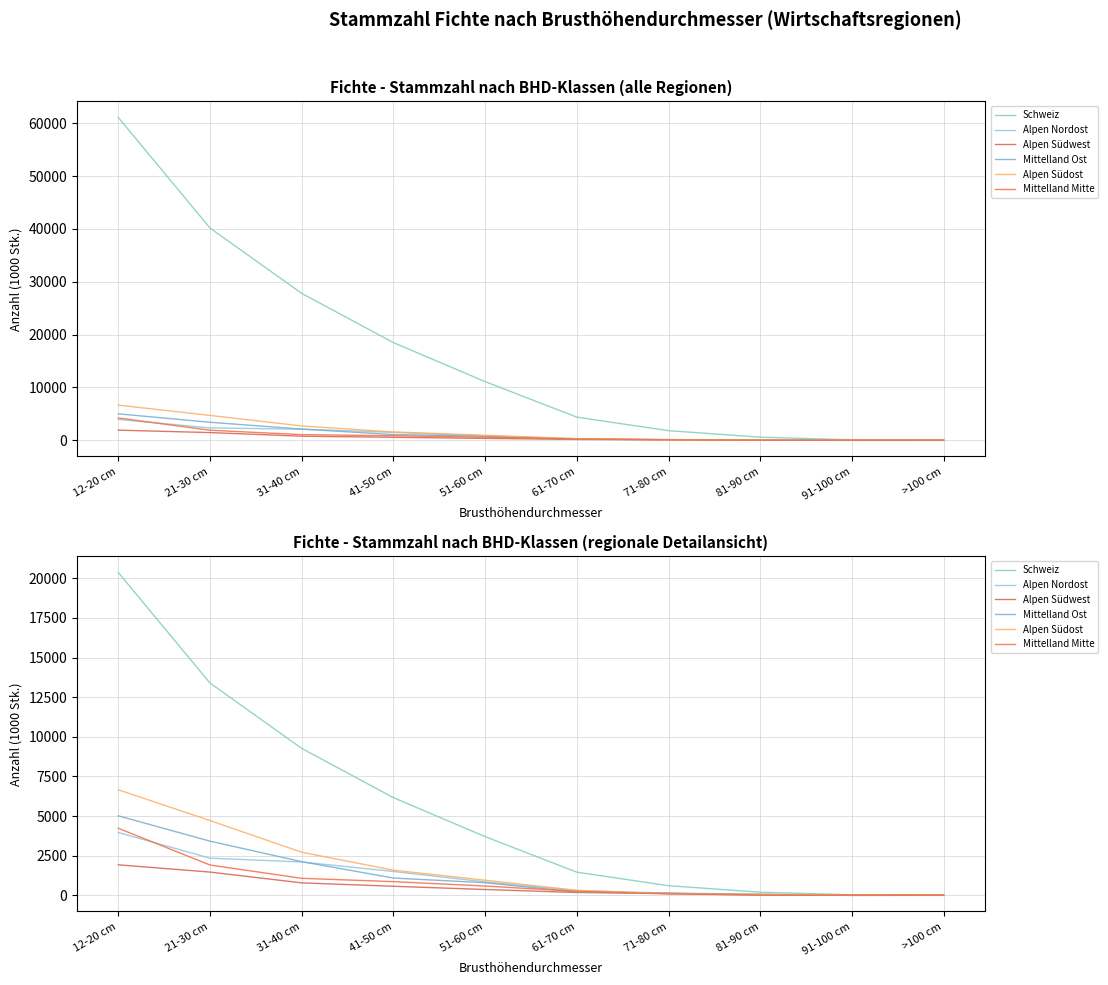

List the labels in order of Alpen Südost value, smallest first.

91-100 cm, >100 cm, 81-90 cm, 71-80 cm, 61-70 cm, 51-60 cm, 41-50 cm, 31-40 cm, 21-30 cm, 12-20 cm